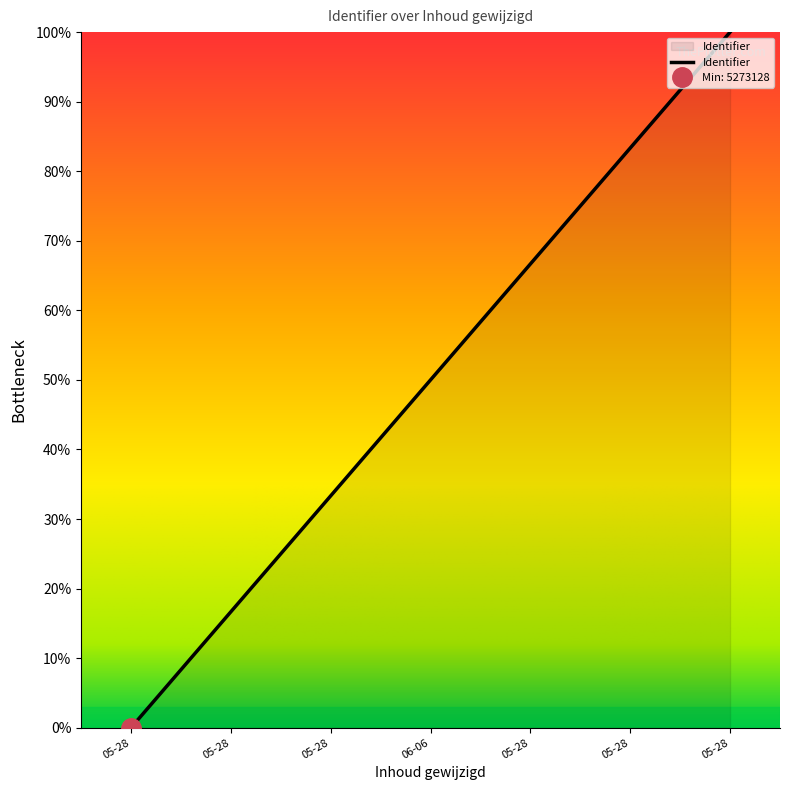

How many categories are shown in the chart?

7